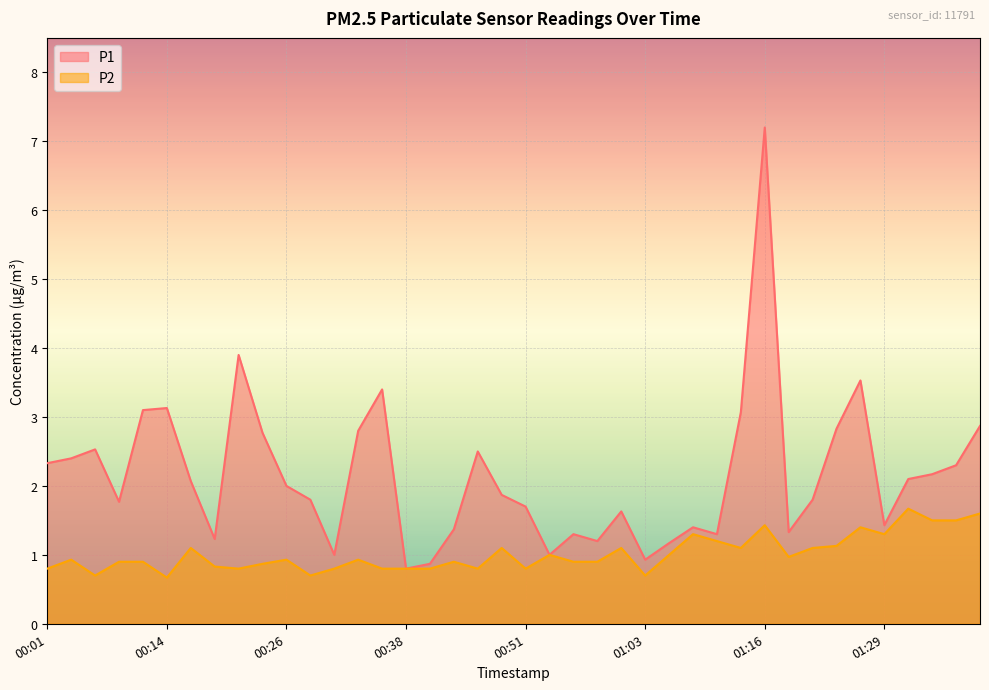

True or false: P1 and P2 cross at least once.

False